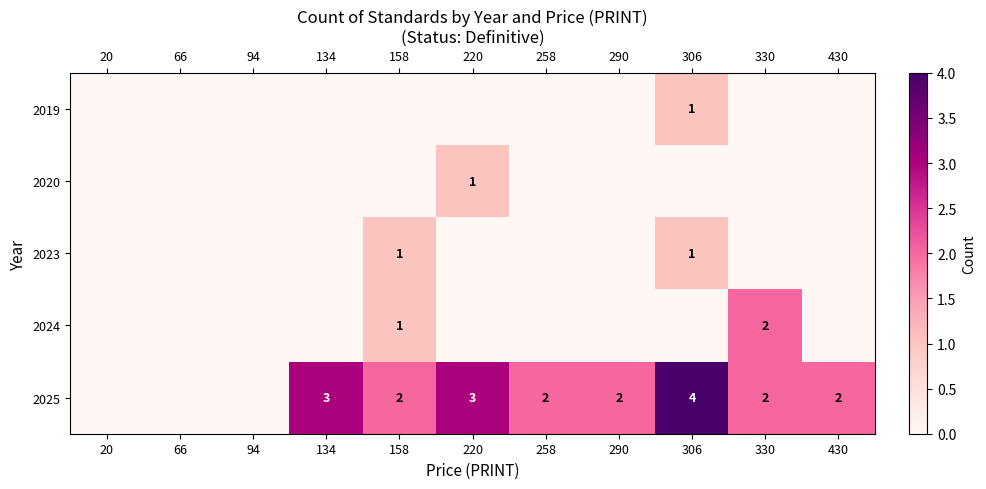

True or false: 2023 has a value of 1 at 158.

True